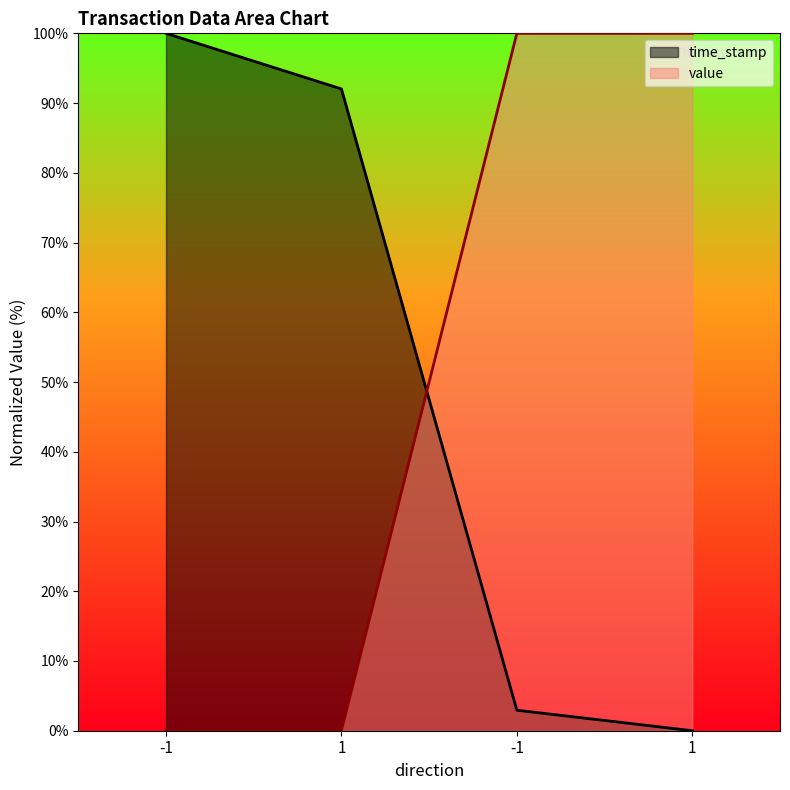

What is the difference between the highest and lowest values at -1?

100.0